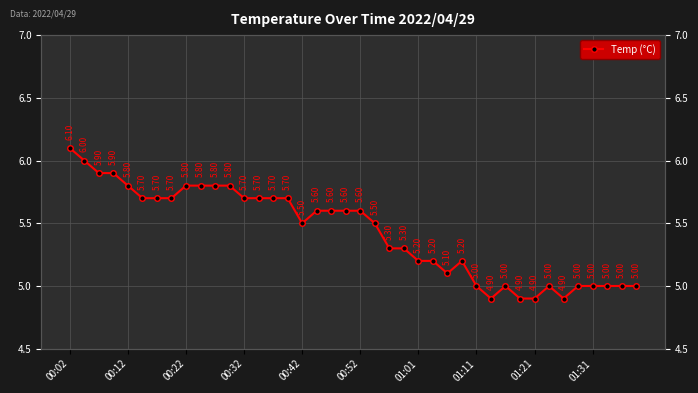

What position from the right is 00:12?

36